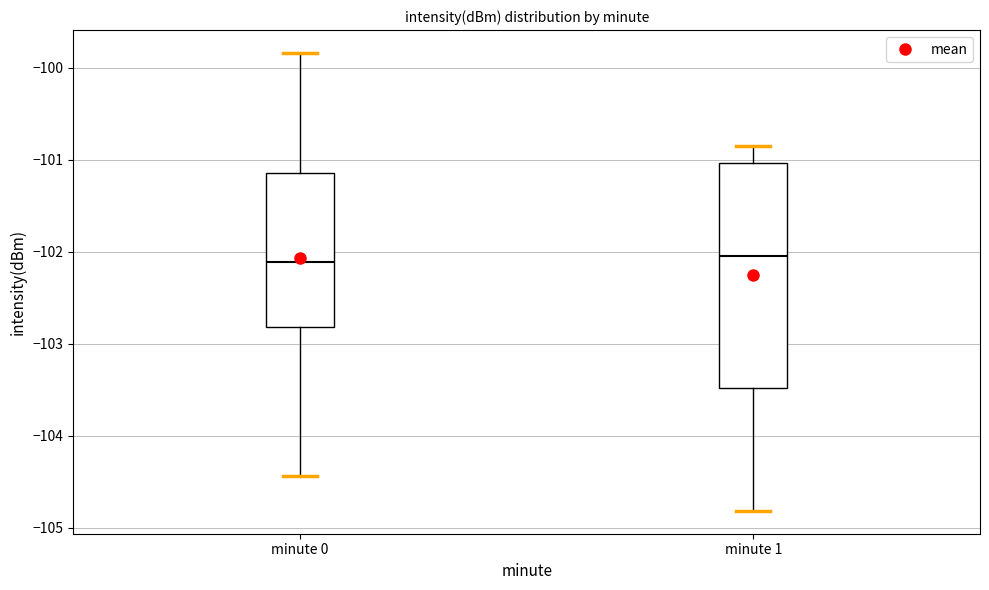

Which box is the tallest, from its lower edge to its upper edge?

minute 1